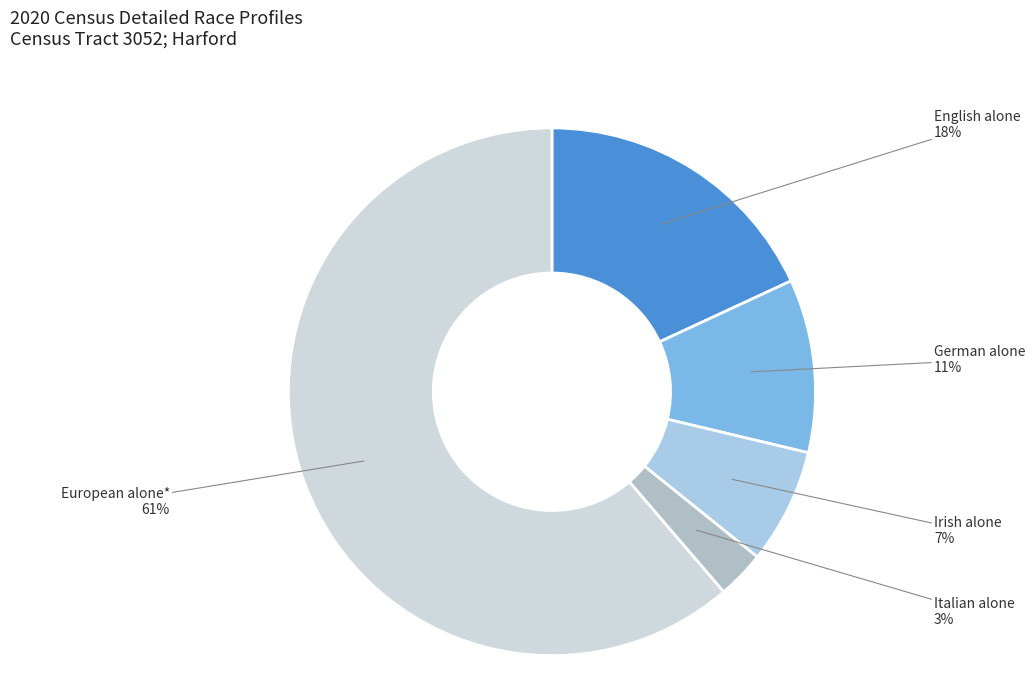

Which category has the biggest portion of the pie?

European alone*